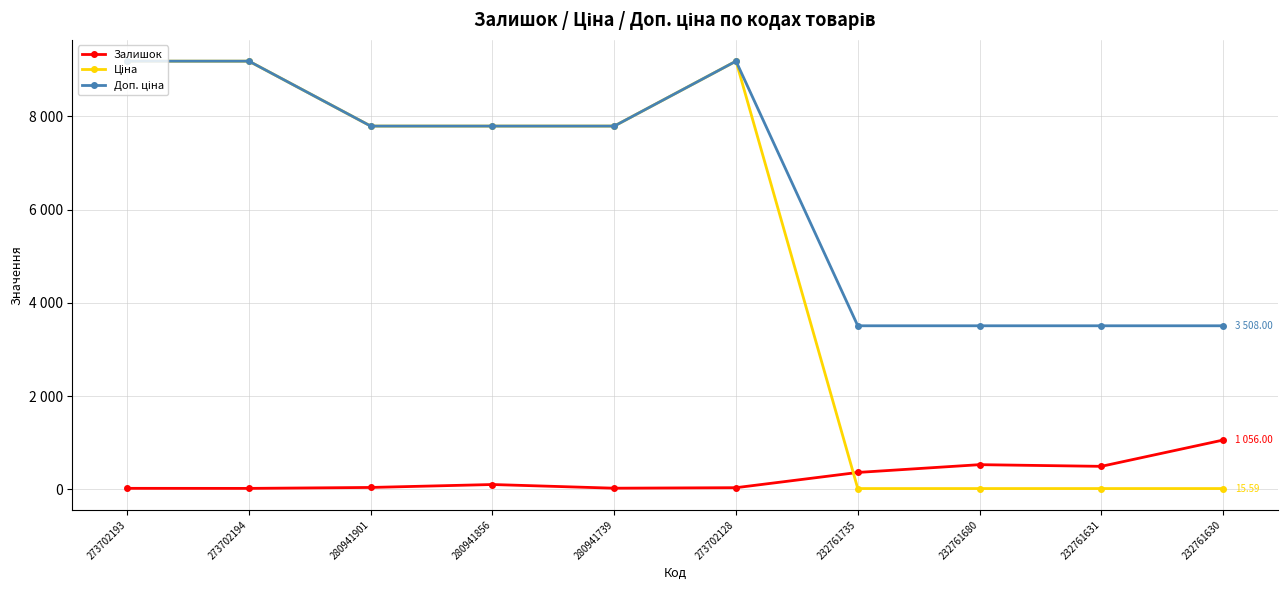

Does the chart have visible grid lines?

Yes